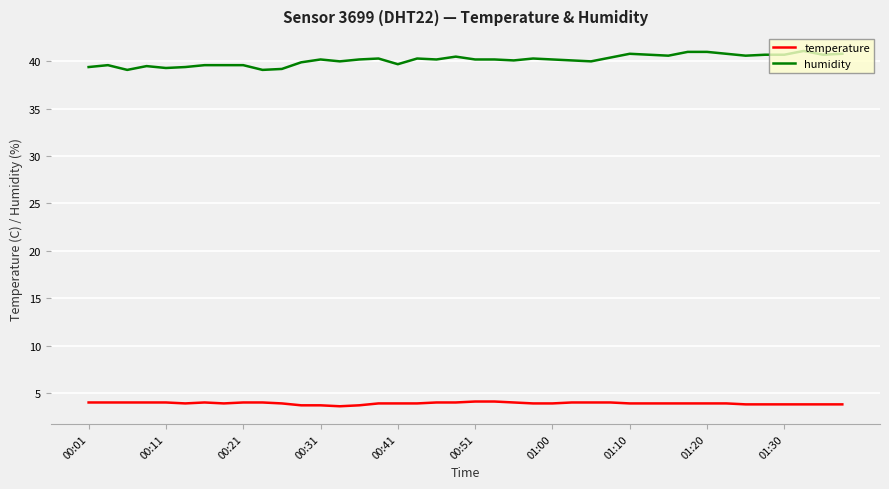

True or false: temperature and humidity cross at least once.

False